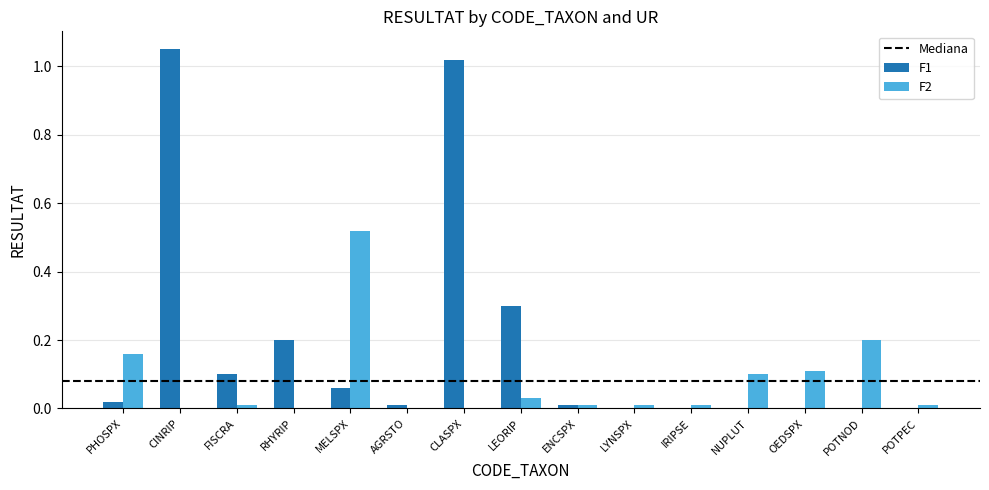

Between RHYRIP and LEORIP, which series saw the biggest shift?

F1